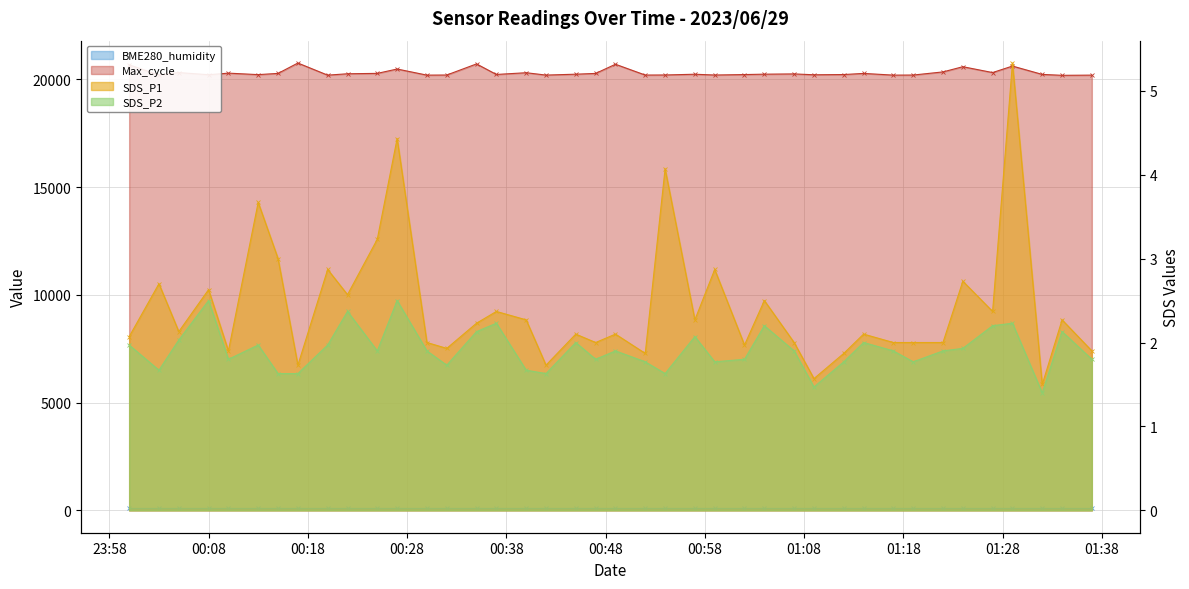

The value of SDS_P2 at 2023/06/29 01:27 is 2.2. True or false?

True